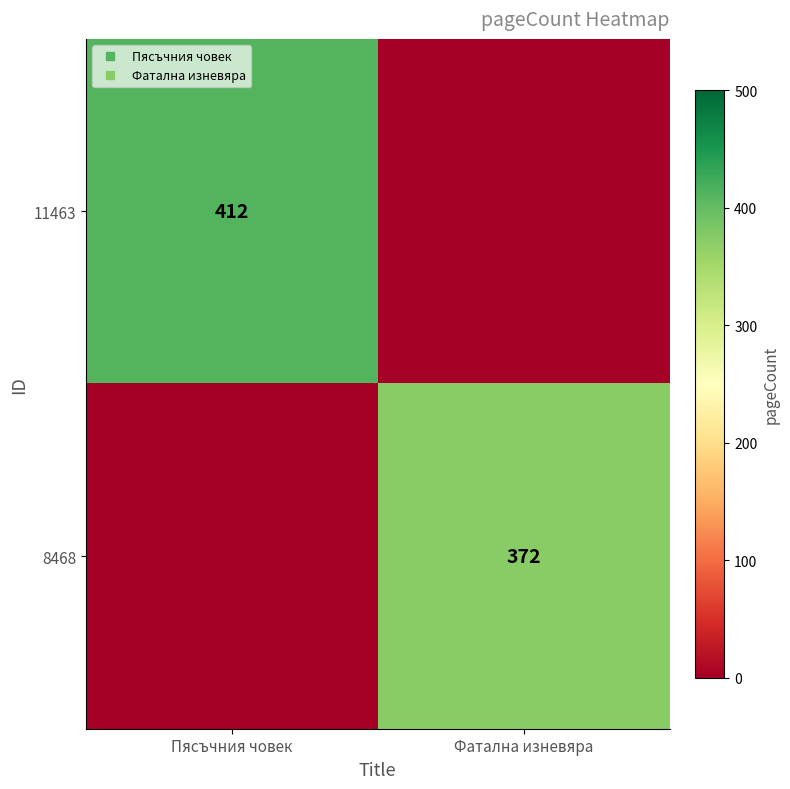

What is the difference between the 8468 values at Пясъчния човек and Фатална изневяра?

372